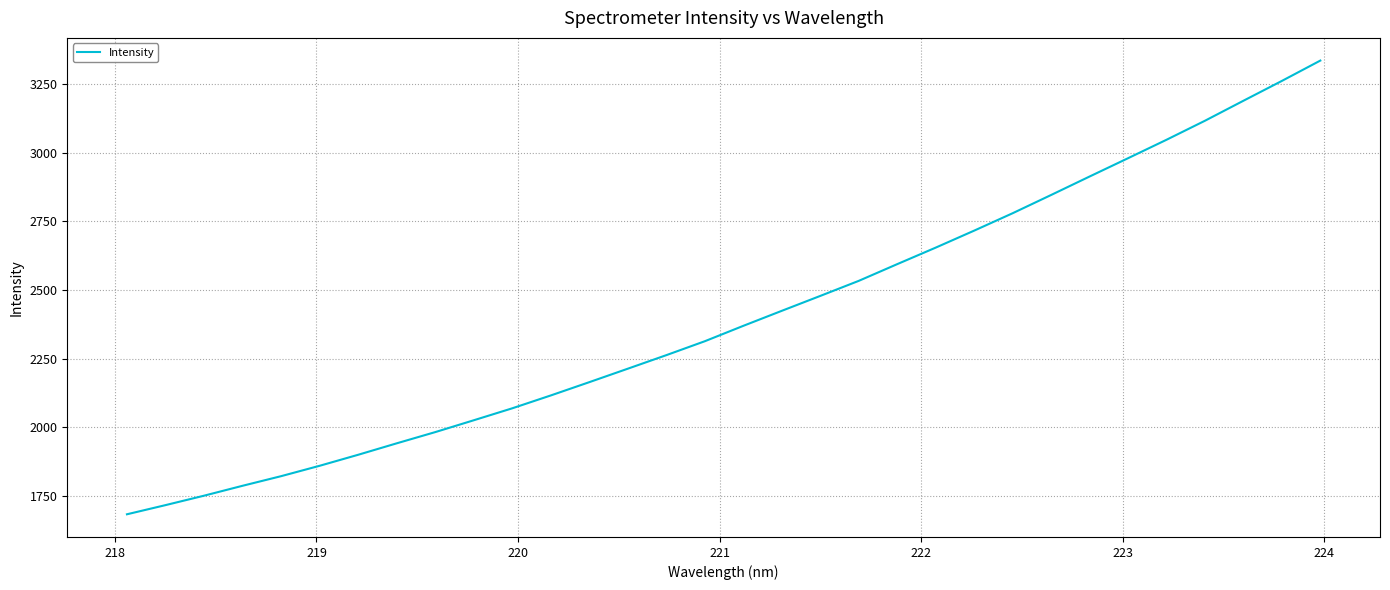

Reading right to left, transcribe all the data shown in this chart.

3336.8	3262.6	3190.3	3117.4	3048.0	2980.8	2914.0	2846.7	2780.1	2716.7	2654.7	2594.5	2533.5	2478.6	2424.2	2369.5	2313.3	2262.5	2213.2	2164.1	2115.7	2068.8	2025.2	1982.0	1941.1	1899.3	1859.2	1821.3	1786.3	1750.1	1715.7	1682.3